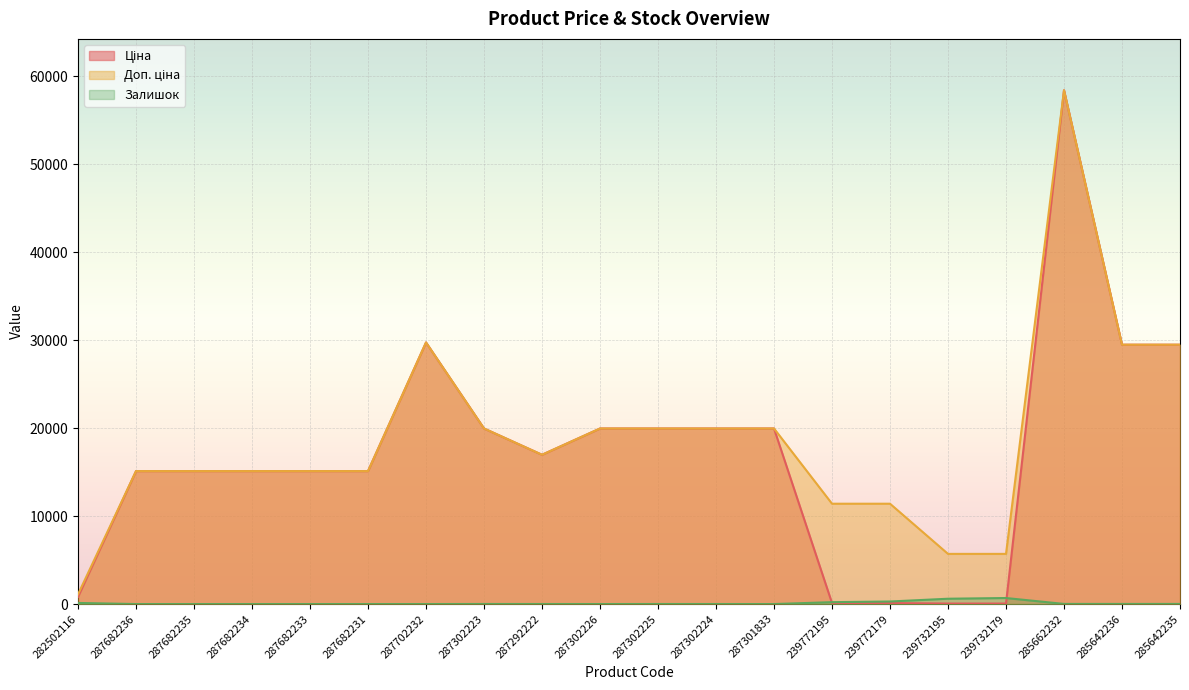

What is the label of the 9th point from the left?

287292222